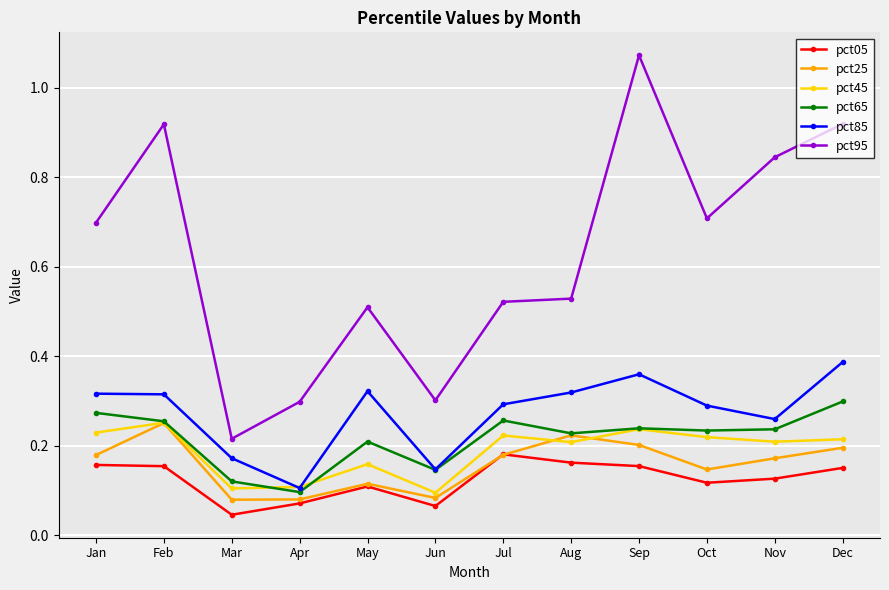

Where is the first local maximum for pct95?

Feb